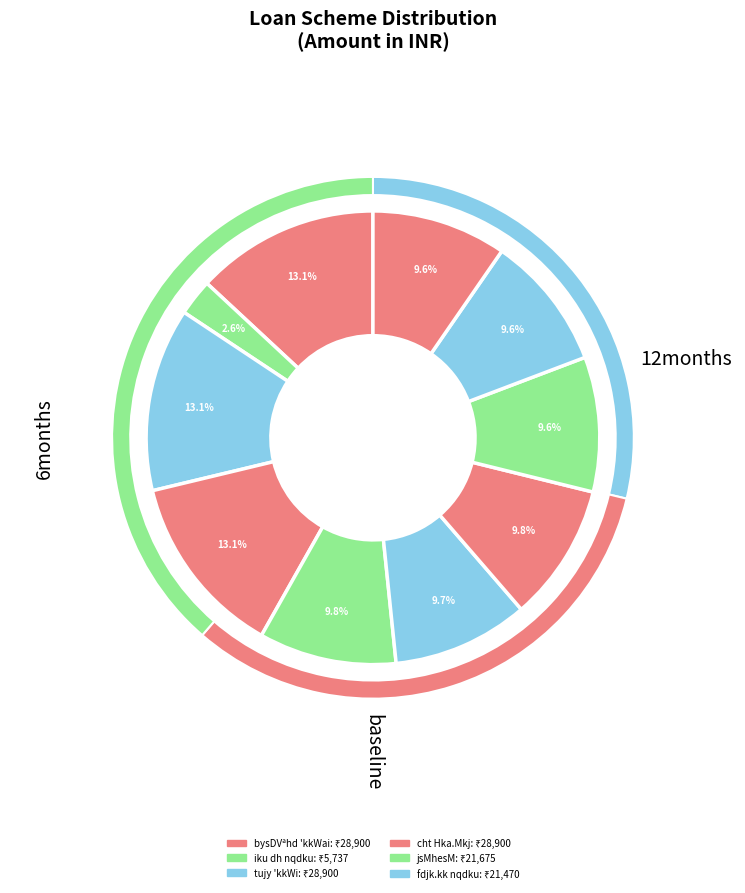

What percentage is NOT represented by lkbZdy fjis;fjax?

90.4%